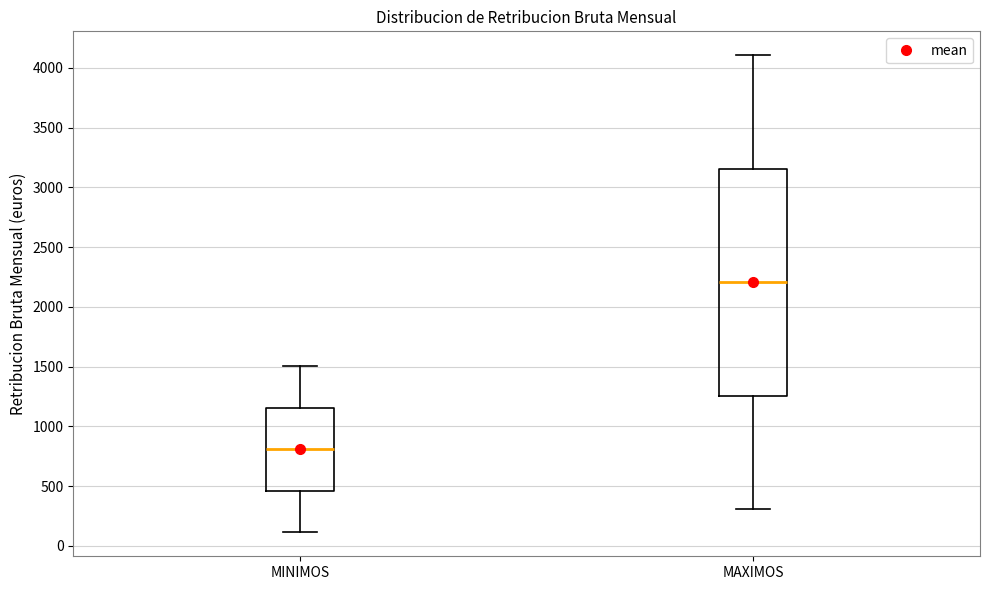

Where is the lower edge of the box for MAXIMOS on the y-axis? The values are not printed on the chart, so give them approximately, as read against the axis.

1250